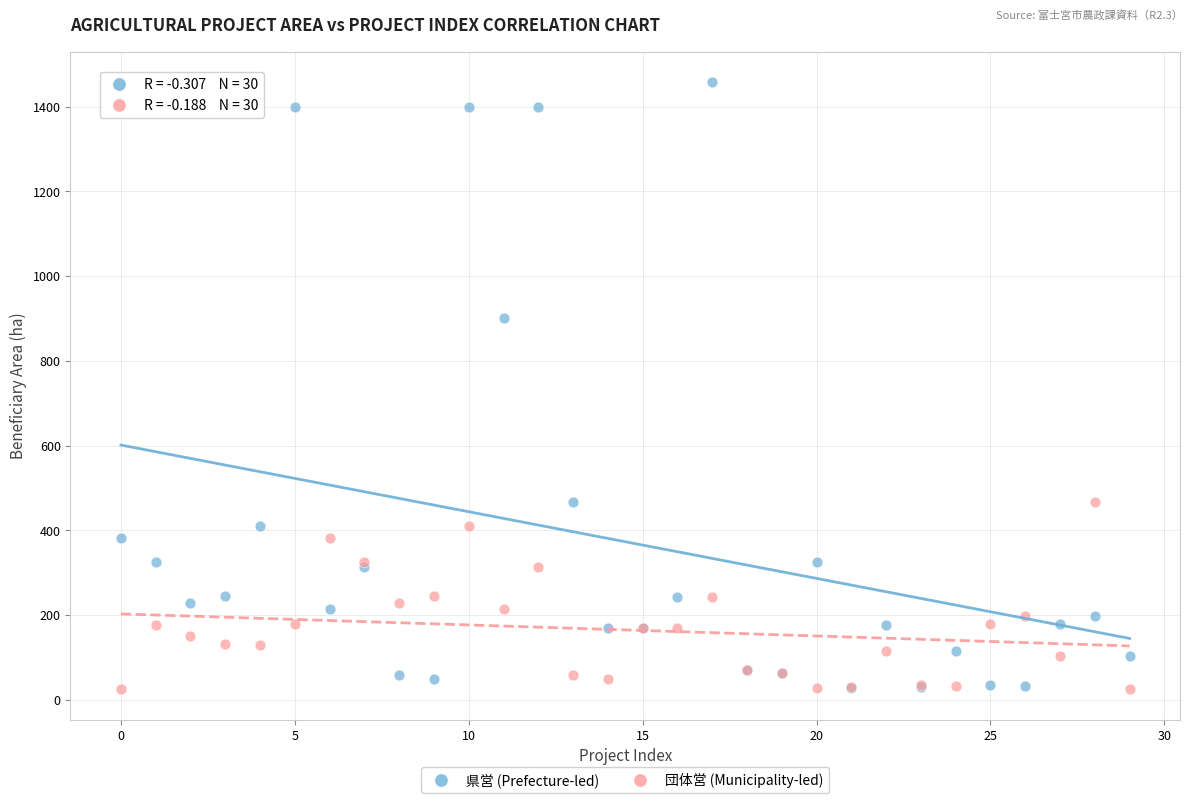

In the 県営 (Prefecture-led) series, what Y value is closest to 743?

900.0